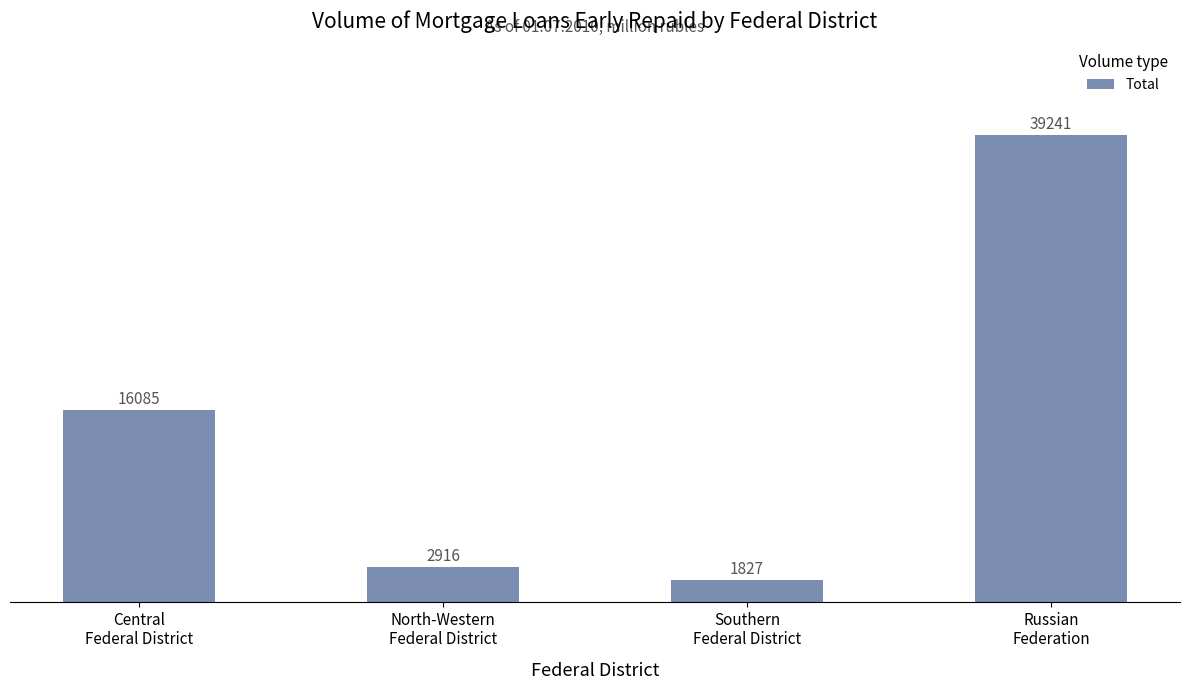

How many data points are less than 16085?

2